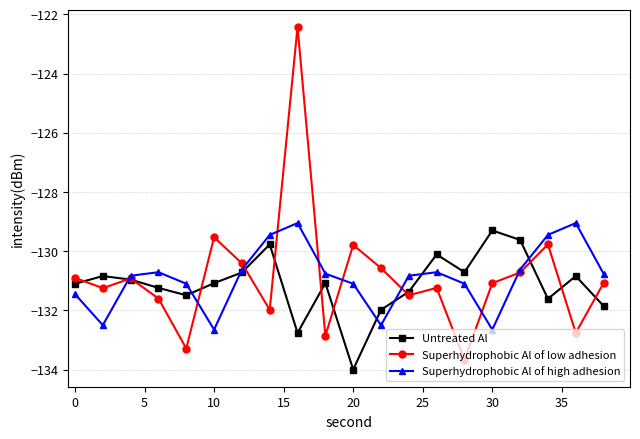

What is the minimum value shown in the chart?

-134.0